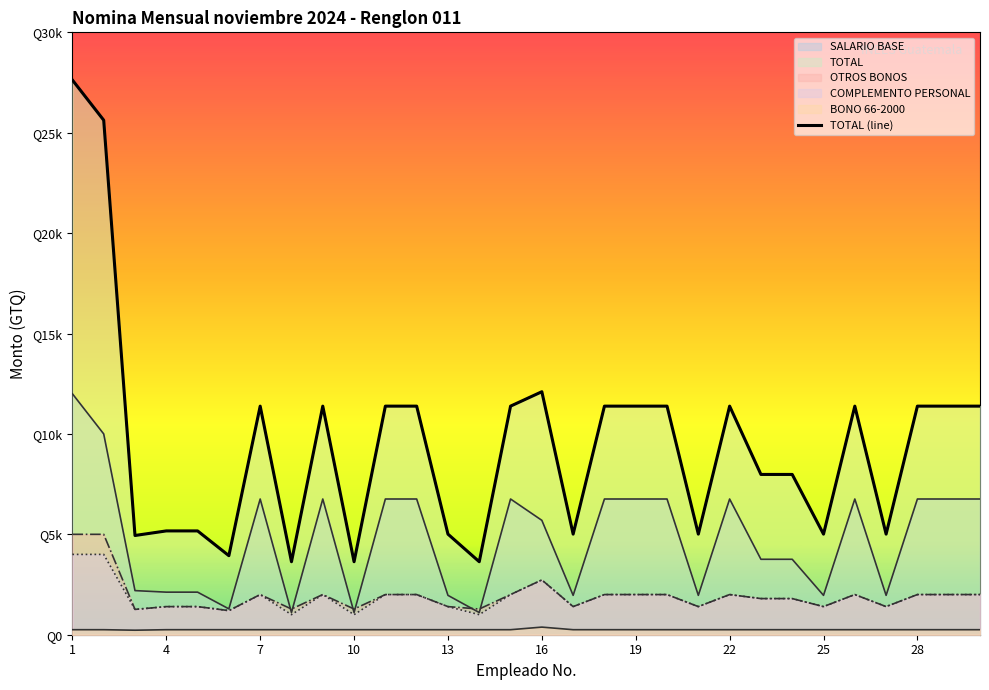

At which category does the chart reach its peak across all series?

1